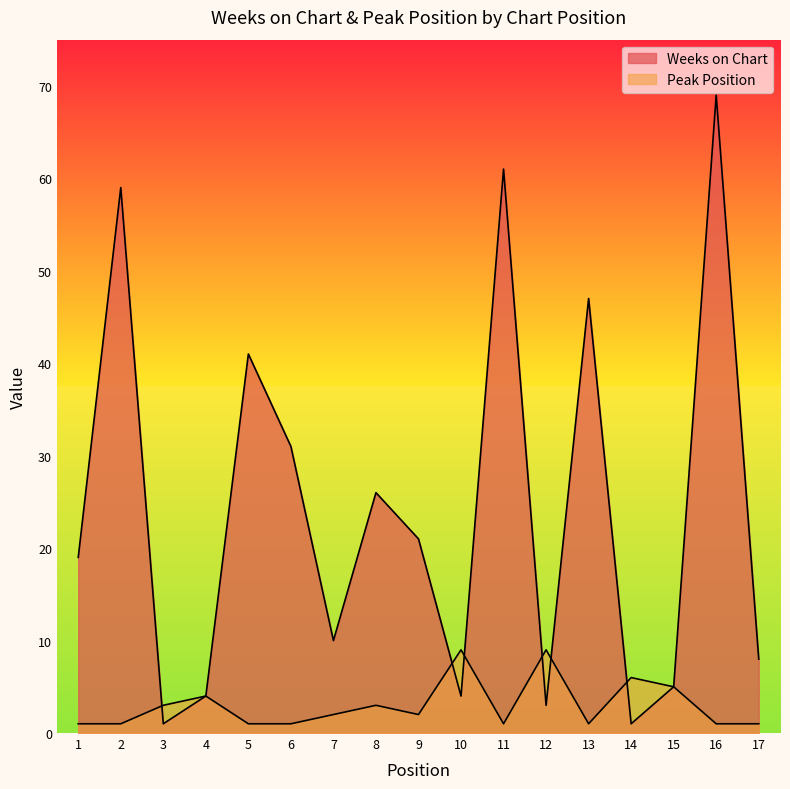

Between 3 and 17, which is larger?

17